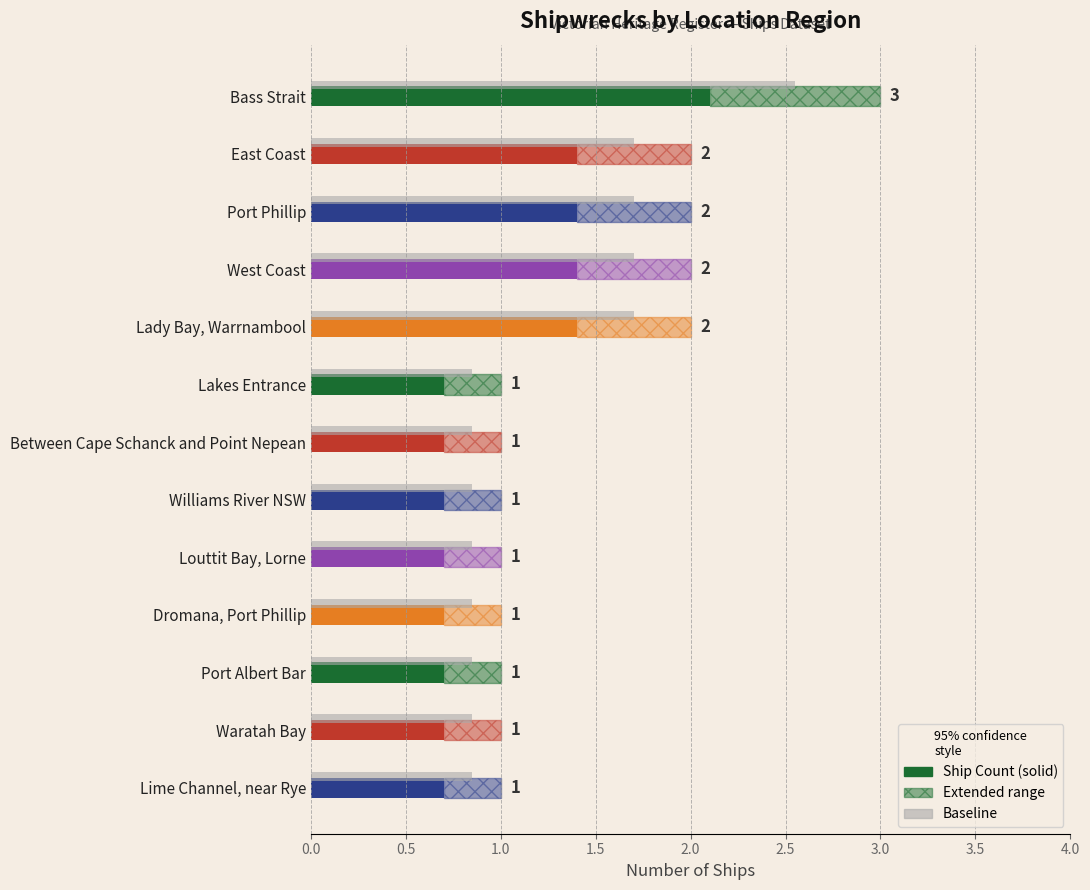

Rank the categories by value from lowest to highest.

Lakes Entrance, Between Cape Schanck and Point Nepean, Williams River NSW, Louttit Bay, Lorne, Dromana, Port Phillip, Port Albert Bar, Waratah Bay, Lime Channel, near Rye, East Coast, Port Phillip, West Coast, Lady Bay, Warrnambool, Bass Strait